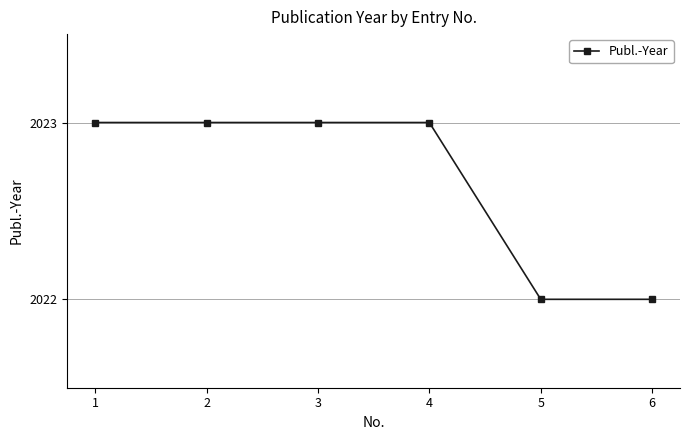

What is the difference between the maximum and minimum values?

1